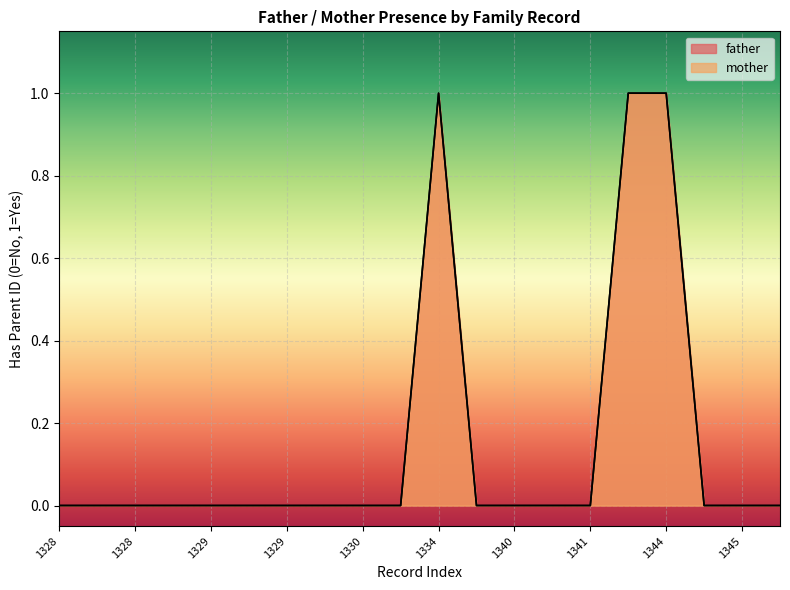

At 1344, list the series in order from largest to smallest.

father, mother